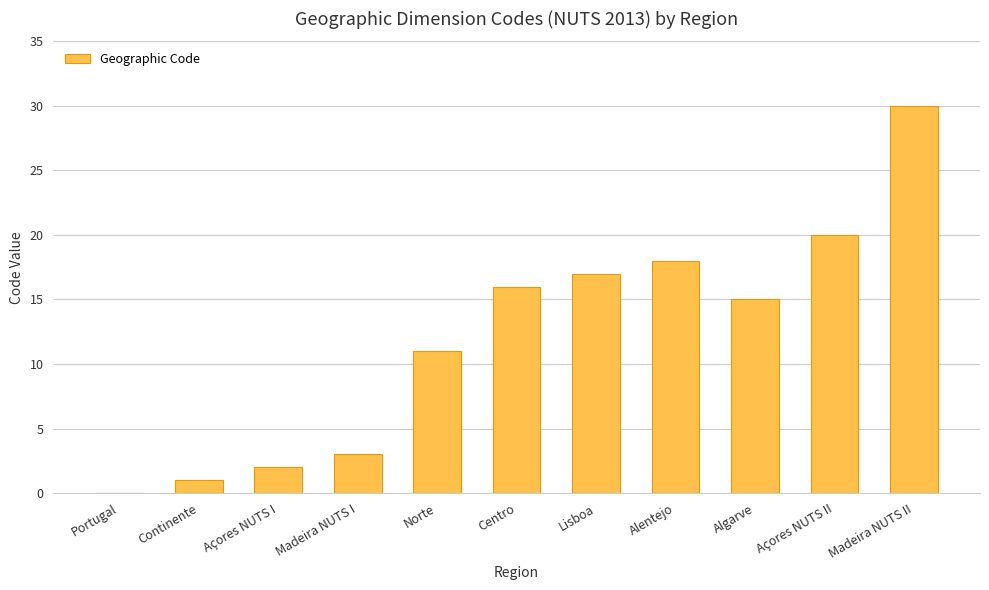

Read the value at Algarve.

15